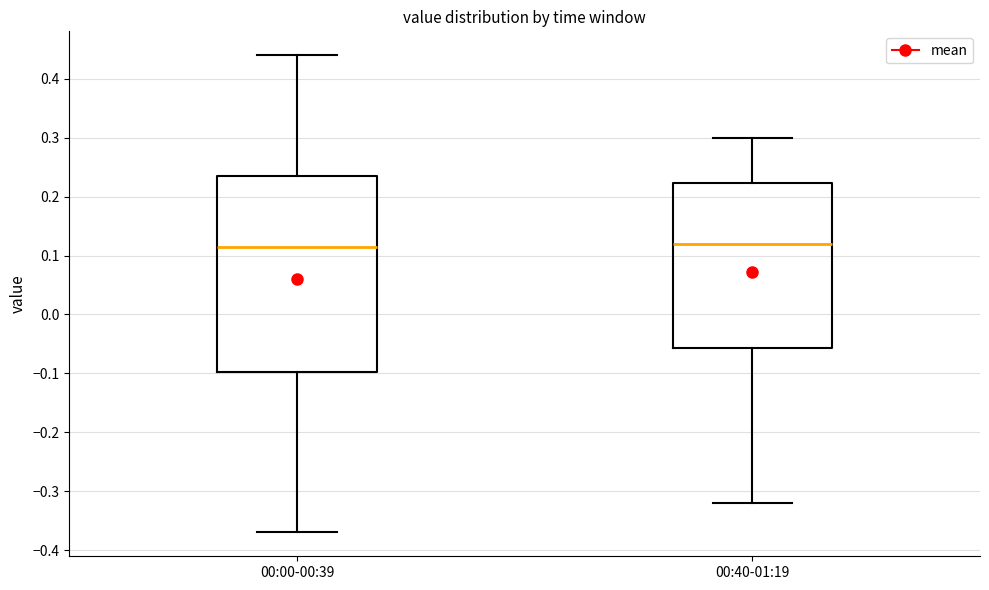

Where is the lower edge of the box for 00:00-00:39 on the y-axis? The values are not printed on the chart, so give them approximately, as read against the axis.

-0.10